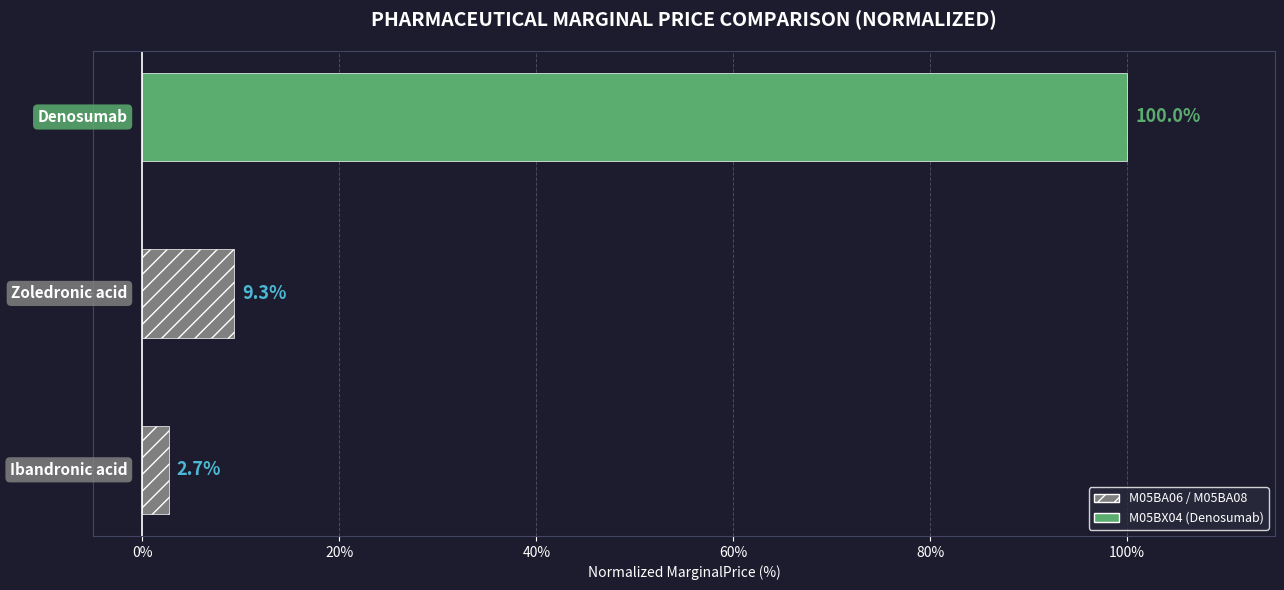

What is the sum of all values?

112.0